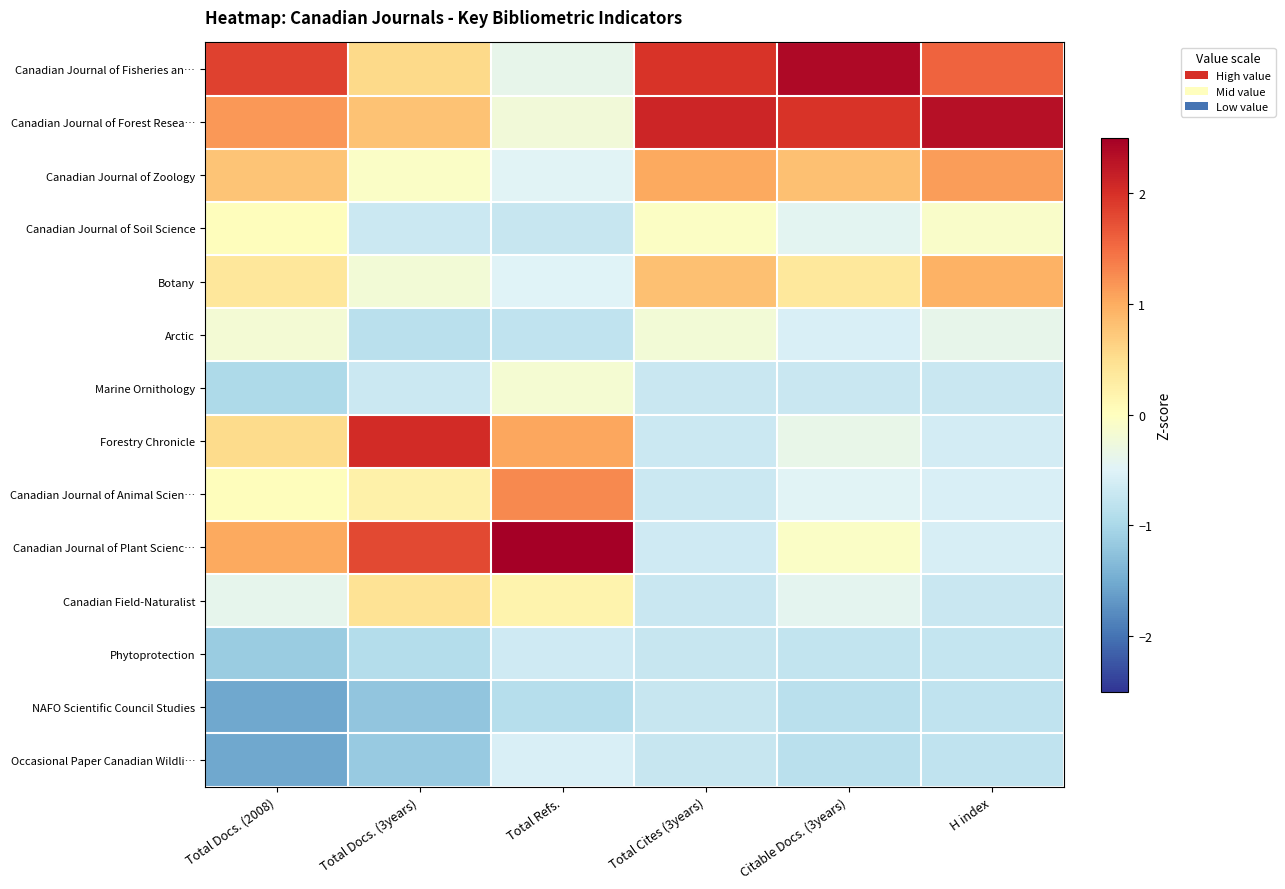

What is the maximum value shown in the chart?

2.8